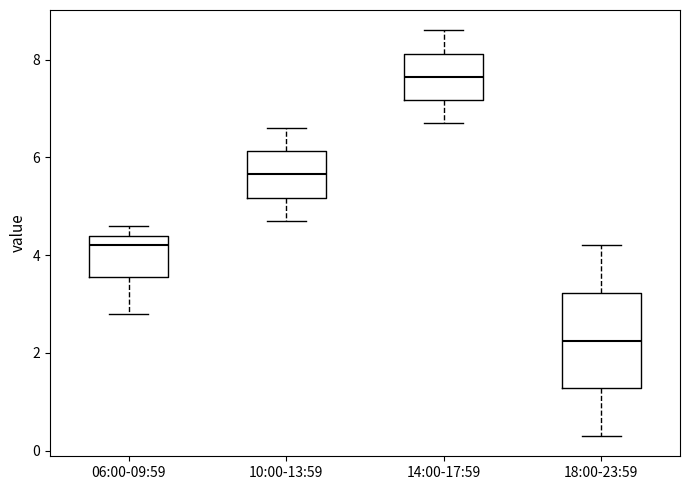

Which box's median line is the highest?

14:00-17:59